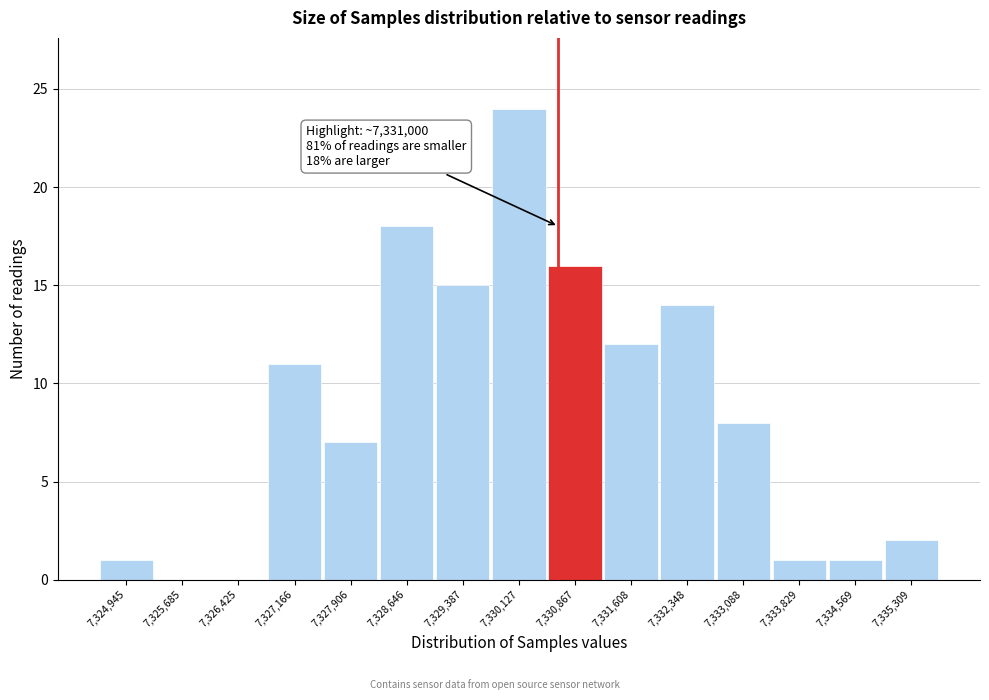

Reading left to right, transcribe all the data shown in this chart.

7,324,945=1	7,325,685=0	7,326,425=0	7,327,166=11	7,327,906=7	7,328,646=18	7,329,387=15	7,330,127=24	7,330,867=16	7,331,608=12	7,332,348=14	7,333,088=8	7,333,829=1	7,334,569=1	7,335,309=2